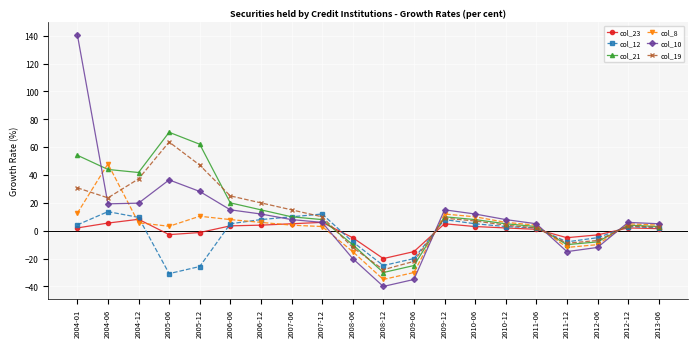

What are all the series names shown in the legend?

col_23, col_12, col_21, col_8, col_10, col_19